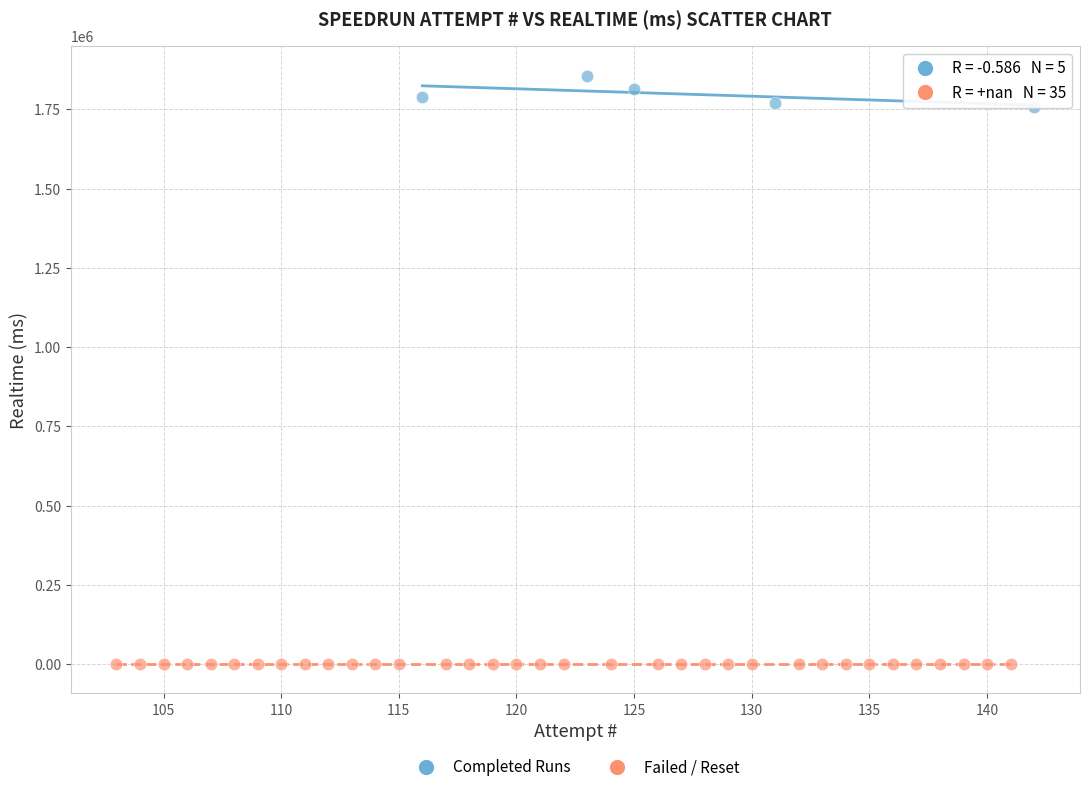

Which series reaches the maximum Y coordinate?

Completed Runs